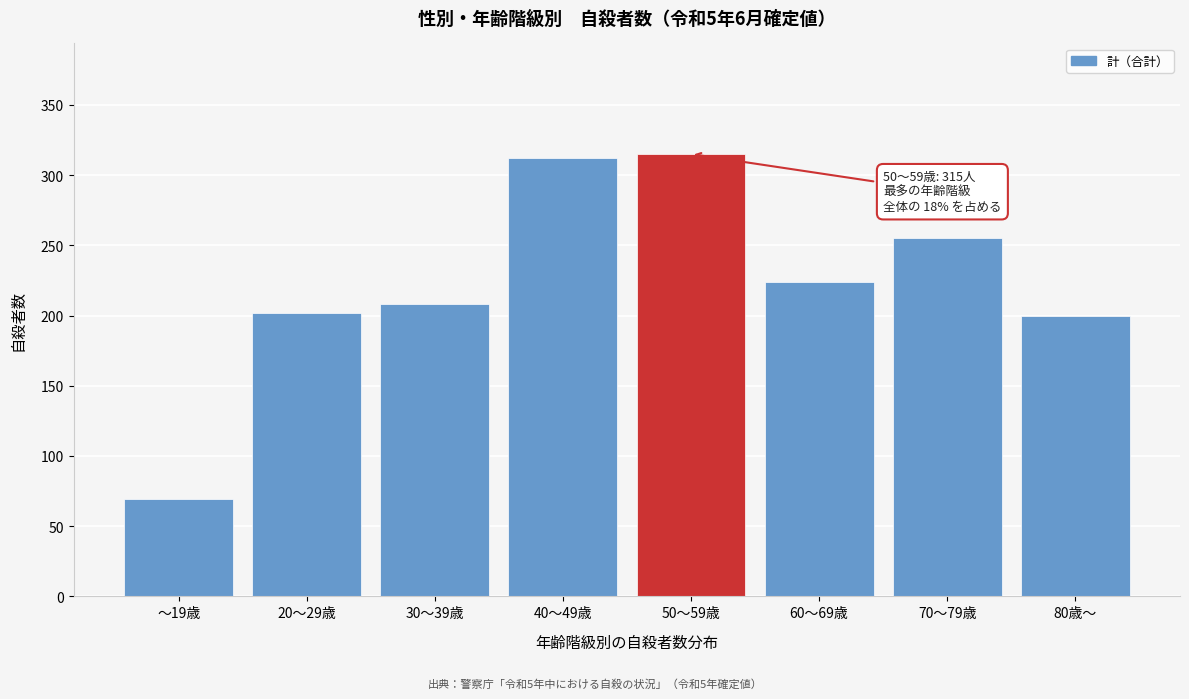

Reading right to left, list all the values displayed in this chart.

80歳～=200	70～79歳=255	60～69歳=224	50～59歳=315	40～49歳=312	30～39歳=208	20～29歳=202	～19歳=69